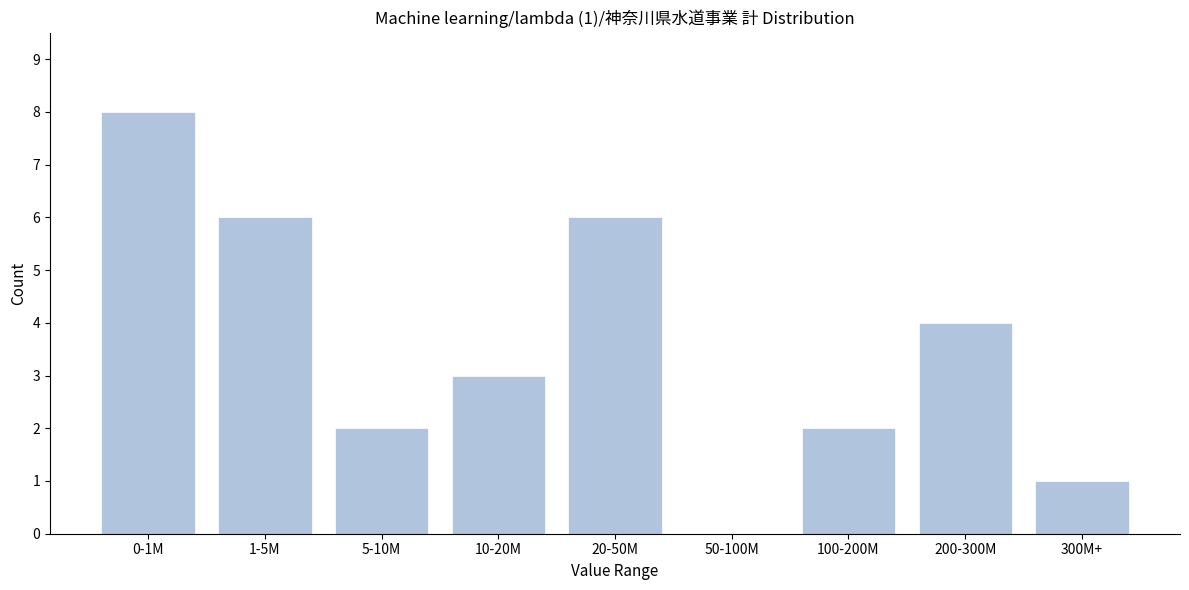

Reading left to right, transcribe all the data shown in this chart.

0-1M=8	1-5M=6	5-10M=2	10-20M=3	20-50M=6	50-100M=0	100-200M=2	200-300M=4	300M+=1